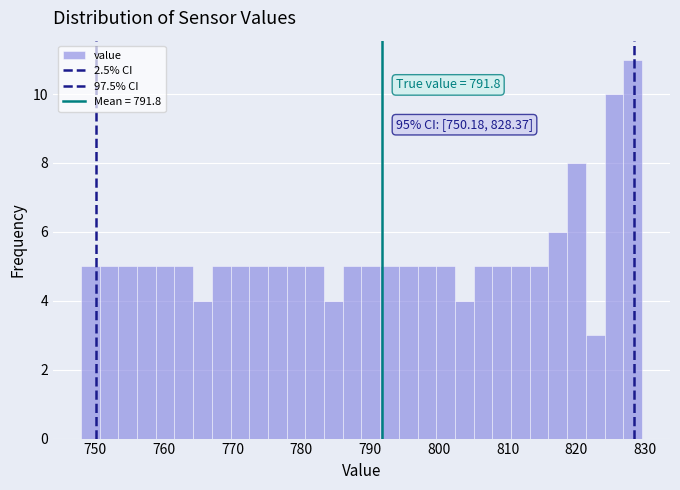

Read against the x-axis, roughly where is the centre of the tallest bar?

828